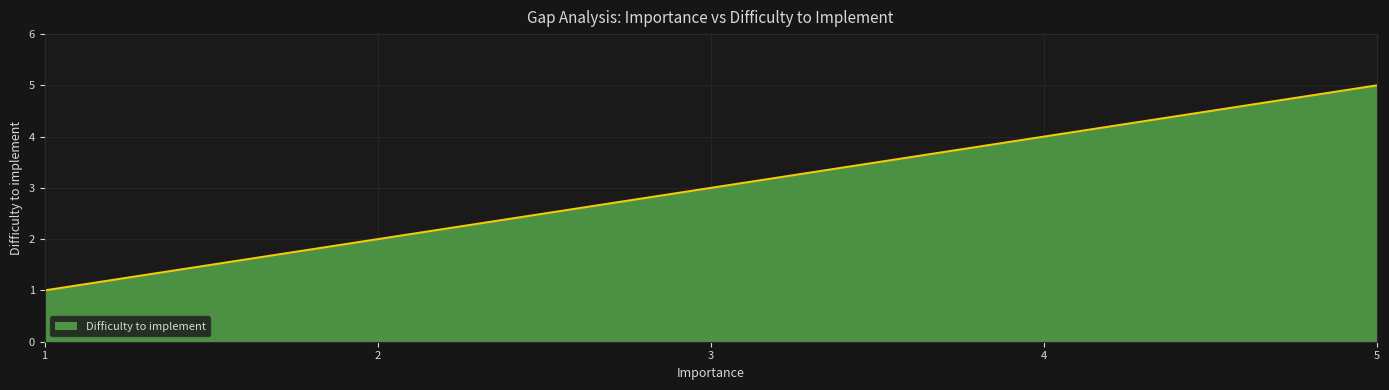

Reading left to right, extract all data points from this chart.

1	2	3	4	5